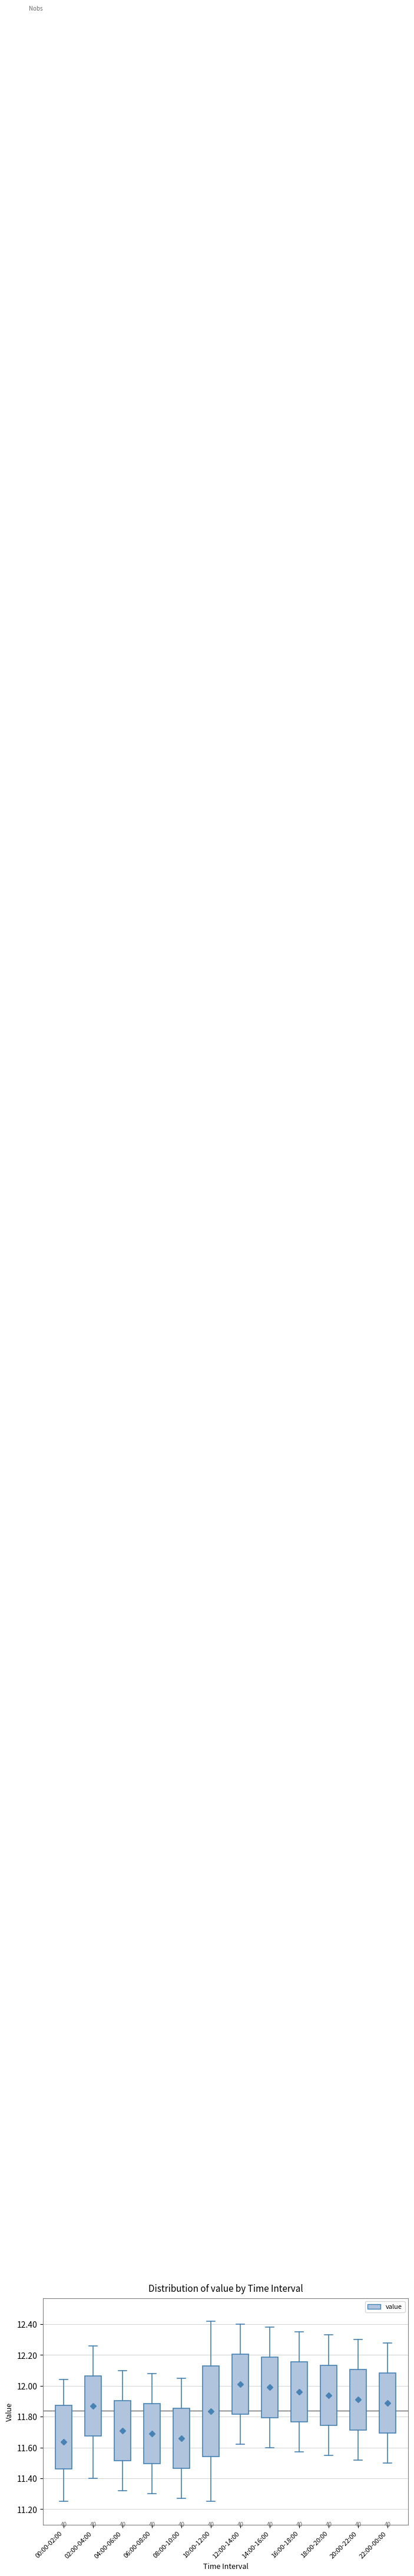

Where is the lower edge of the box for 16:00-18:00 on the y-axis? The values are not printed on the chart, so give them approximately, as read against the axis.

11.76